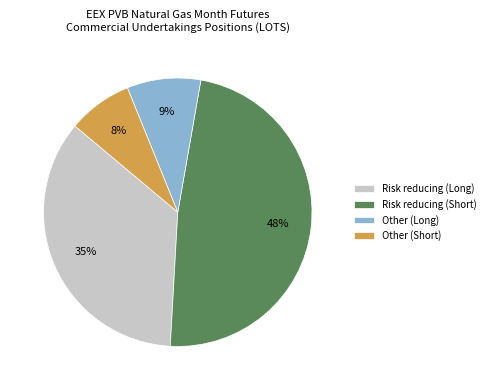

Is the sum of Risk reducing (Short) and Risk reducing (Long) greater than half?

Yes